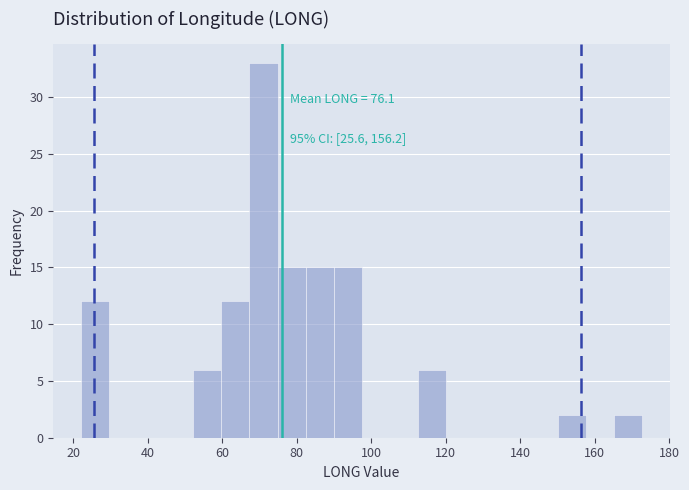

Read against the x-axis, roughly where is the centre of the tallest bar?

72